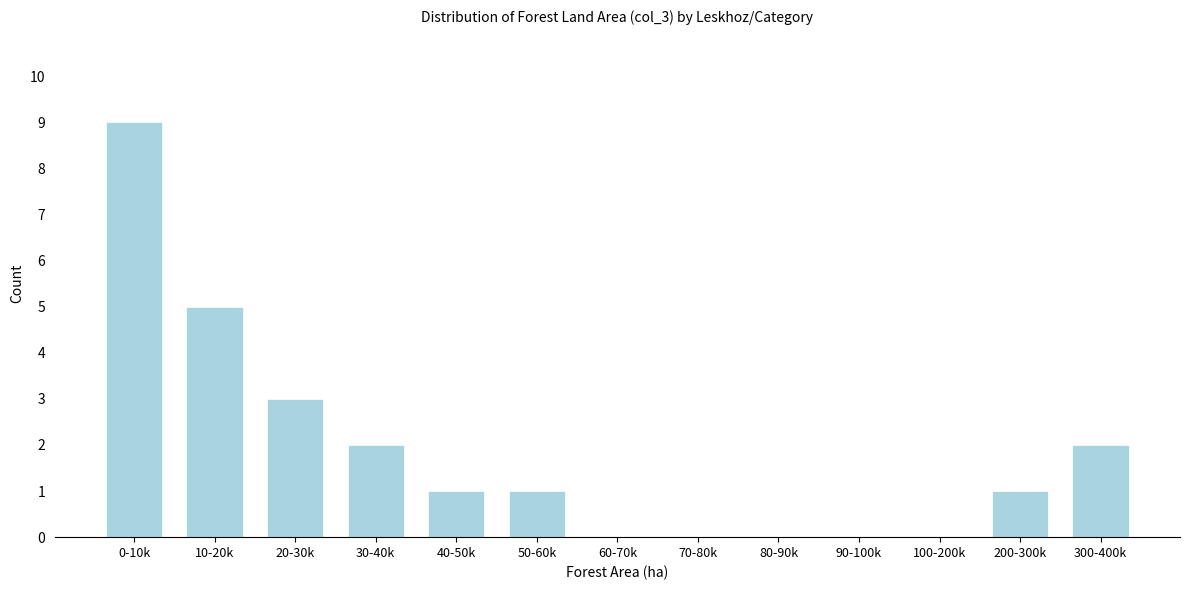

Reading left to right, extract all data points from this chart.

0-10k=9	10-20k=5	20-30k=3	30-40k=2	40-50k=1	50-60k=1	60-70k=0	70-80k=0	80-90k=0	90-100k=0	100-200k=0	200-300k=1	300-400k=2